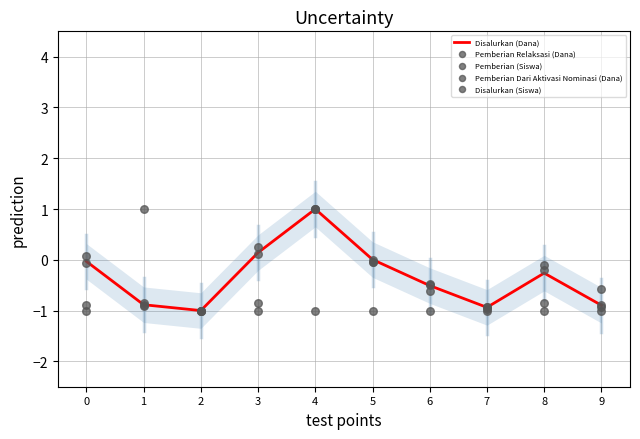

What is the total value across all series at 9?

-4.3